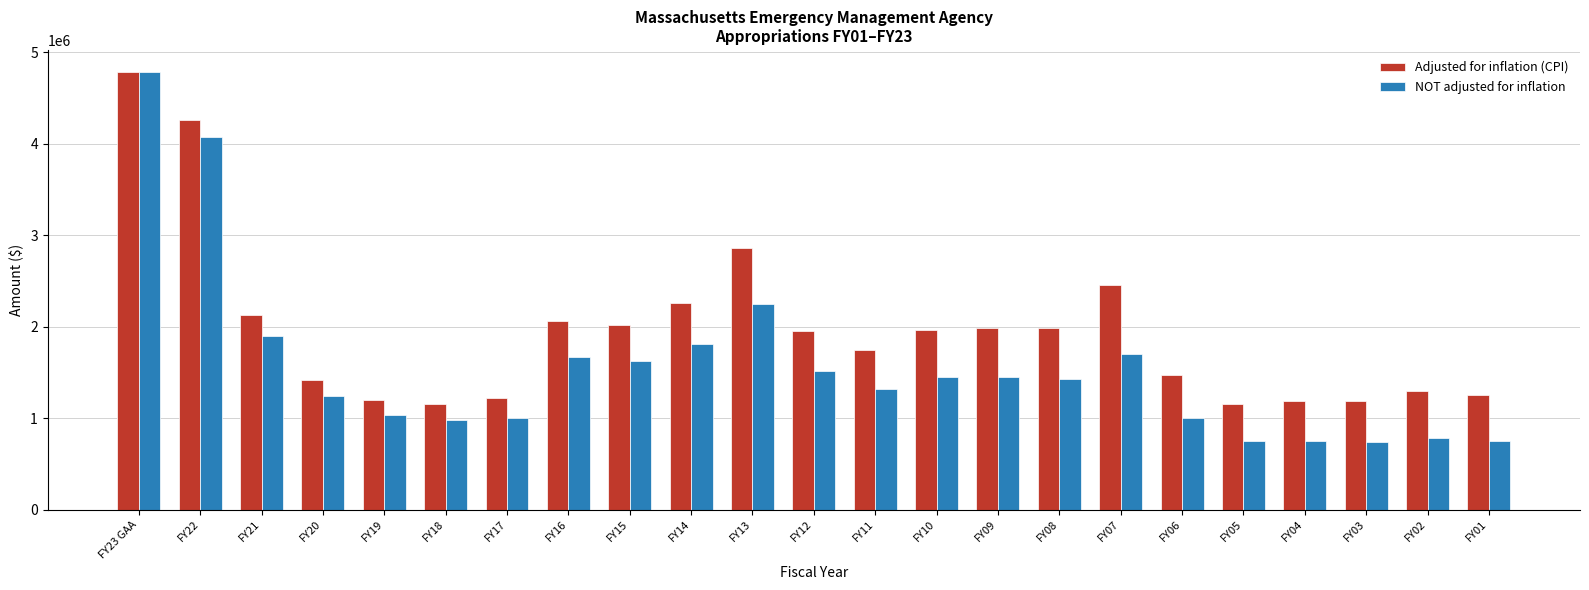

Where does the Adjusted for inflation (CPI) series first go above 1951233?

FY23 GAA